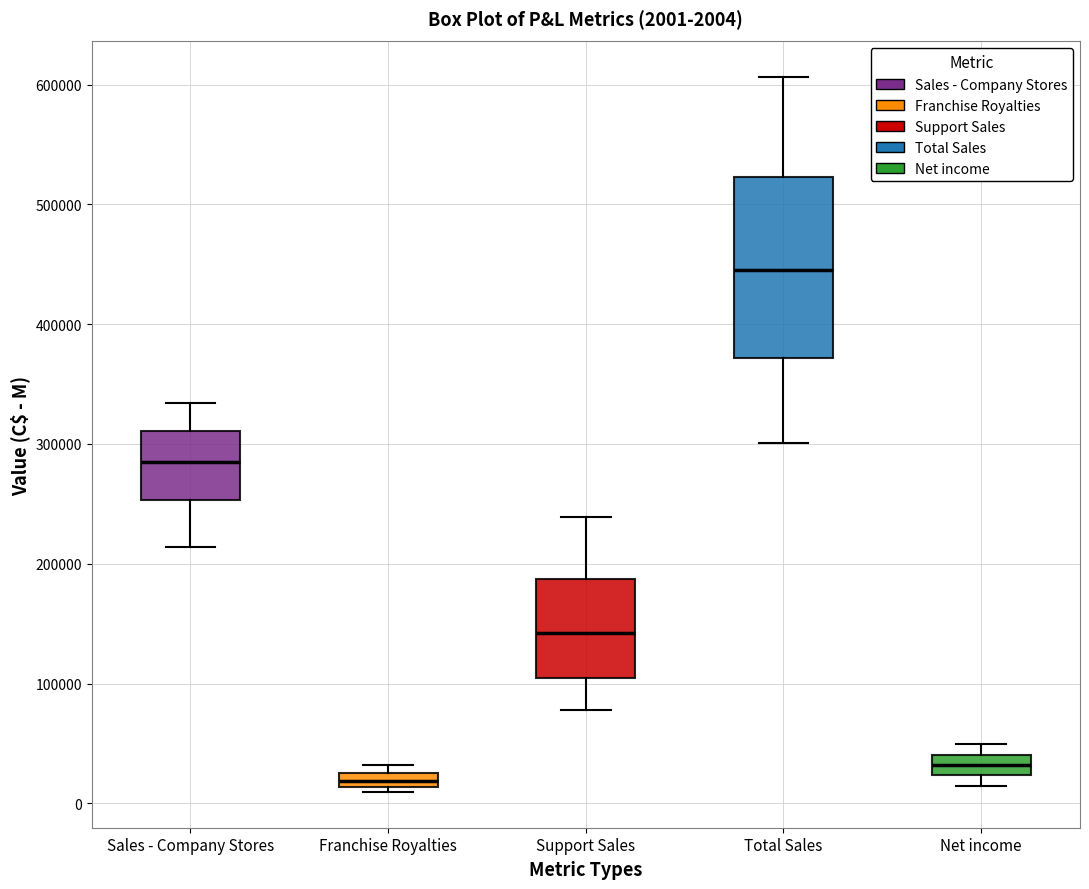

Comparing the boxes themselves (not the whiskers), which one is the tallest?

Total Sales